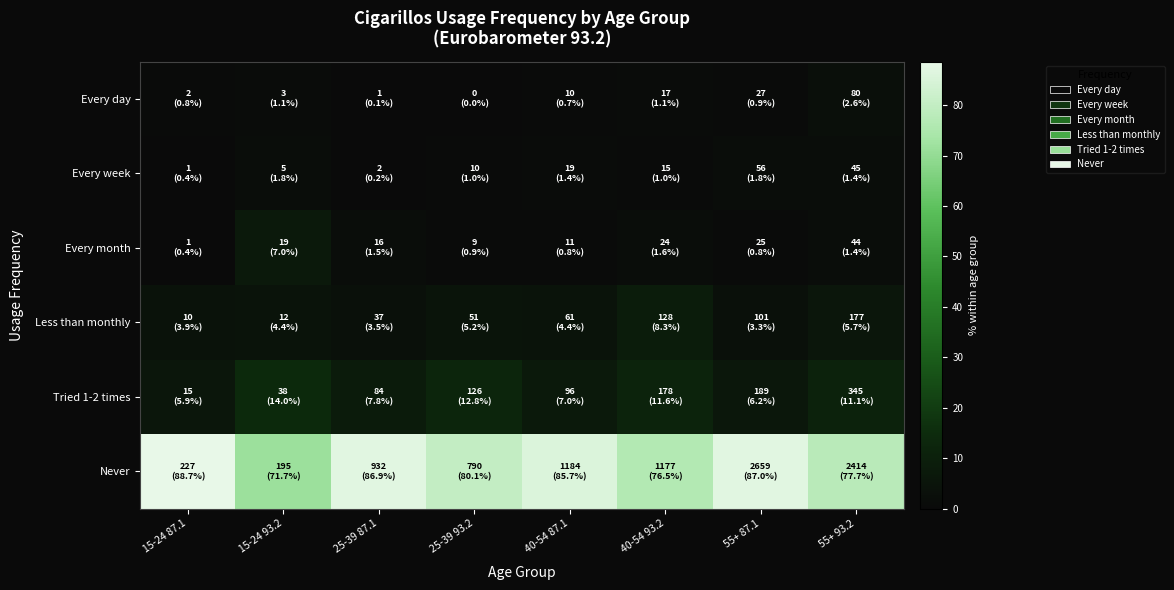

Which category has the lowest value across all series?

25-39 93.2